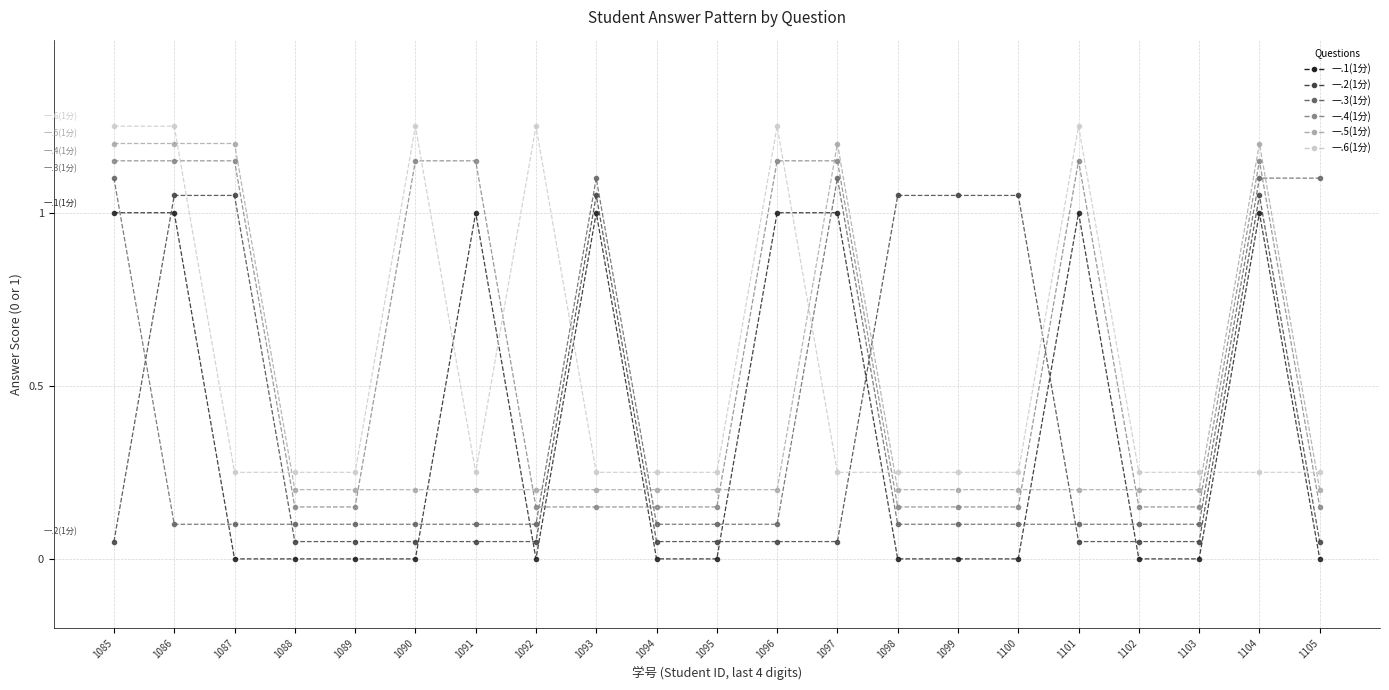

Which series changed the most between 1097 and 1103?

一.1(1分)